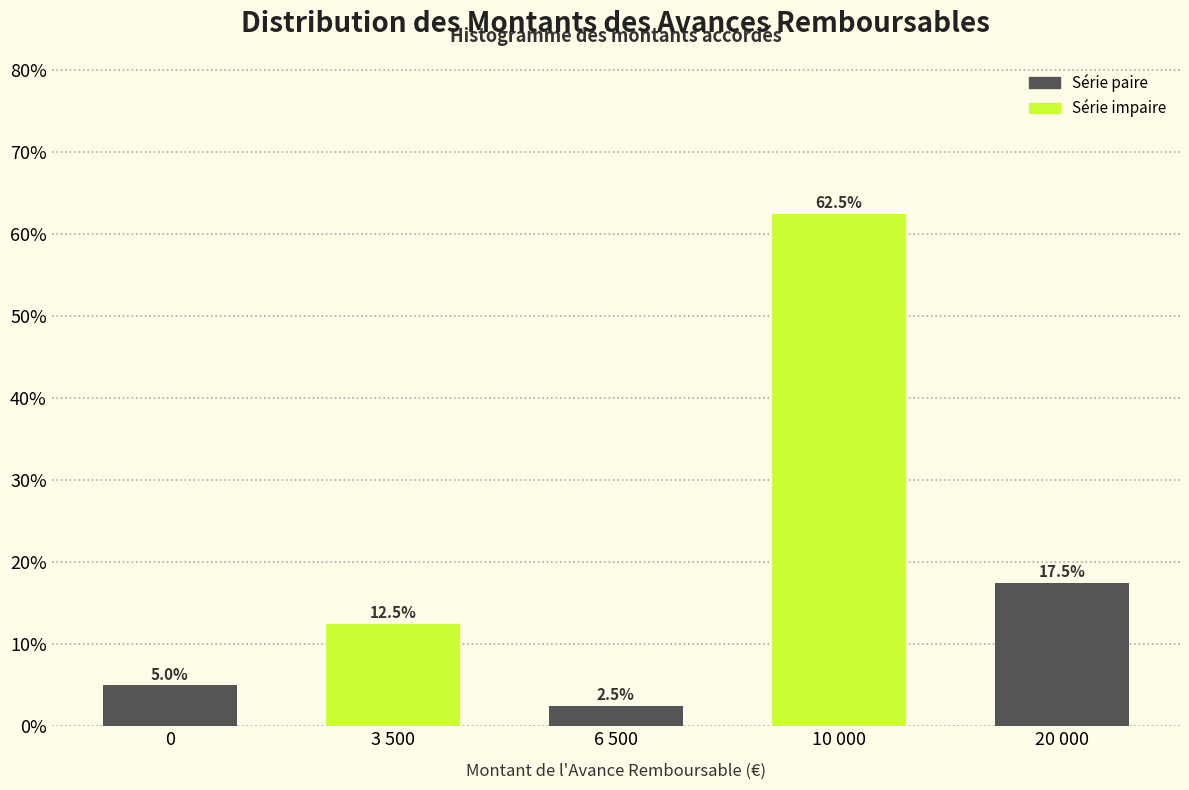

Reading left to right, list all the values displayed in this chart.

0=5.0	3 500=12.5	6 500=2.5	10 000=62.5	20 000=17.5